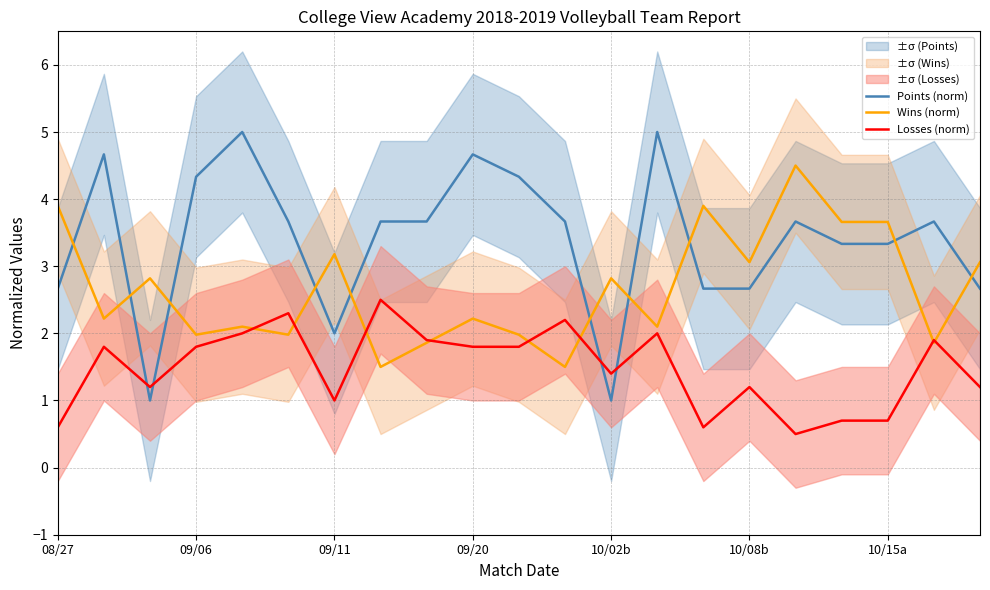

How many data points does each series have?

21